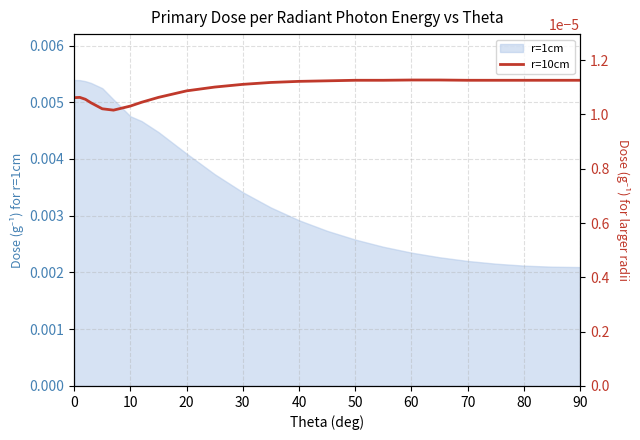

Is it true that the value at 20 is 0.0?

True